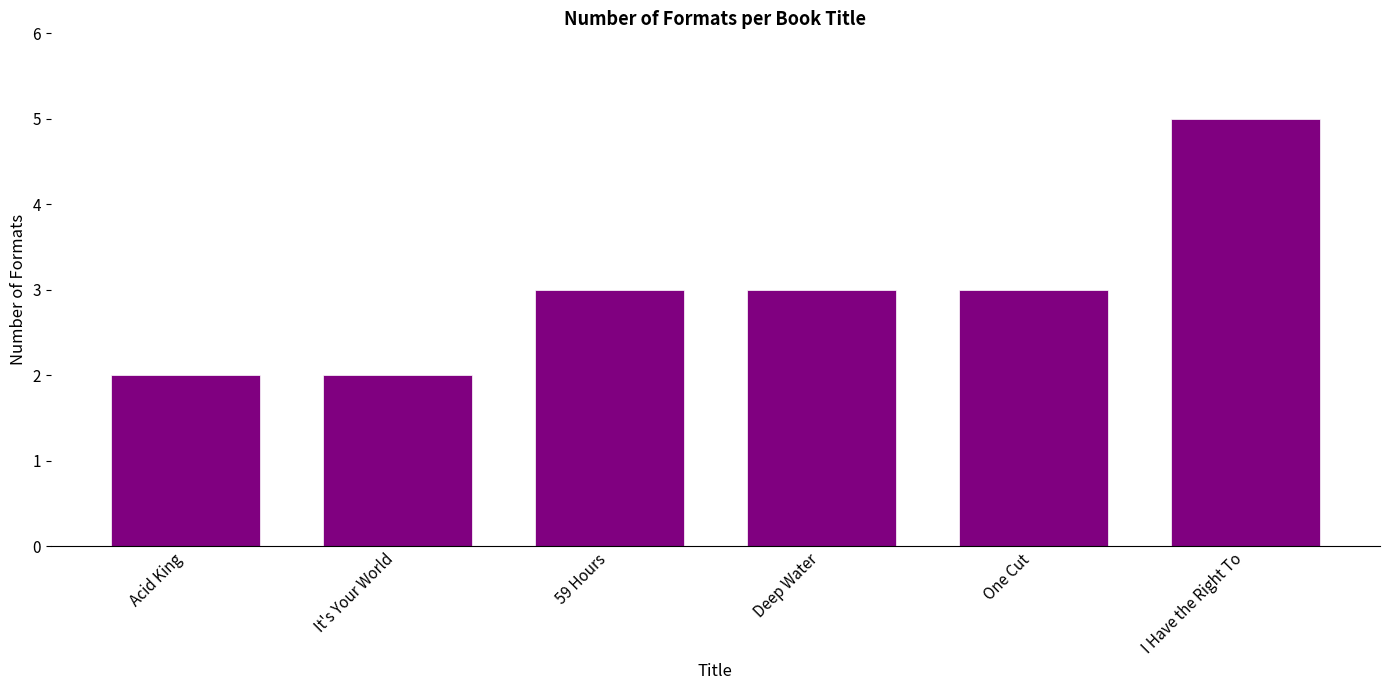

What is the greatest value displayed?

5